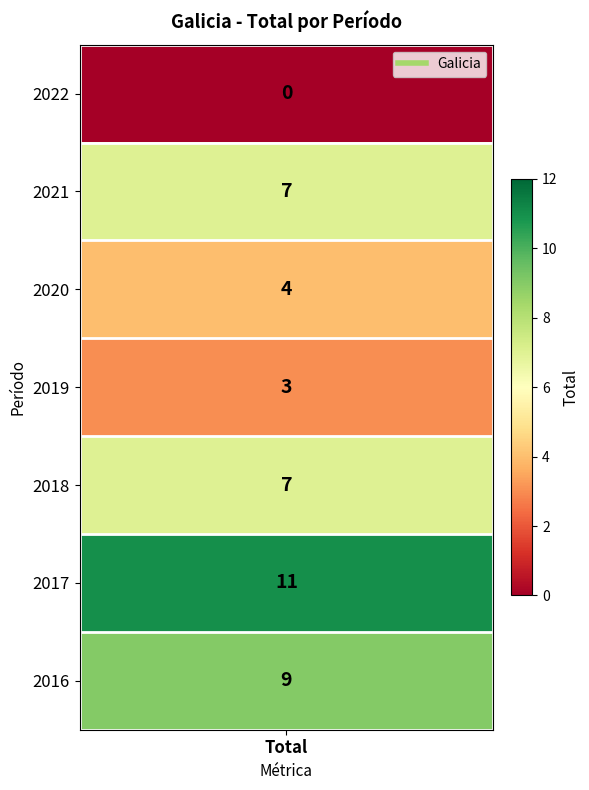

What is the average value?

6